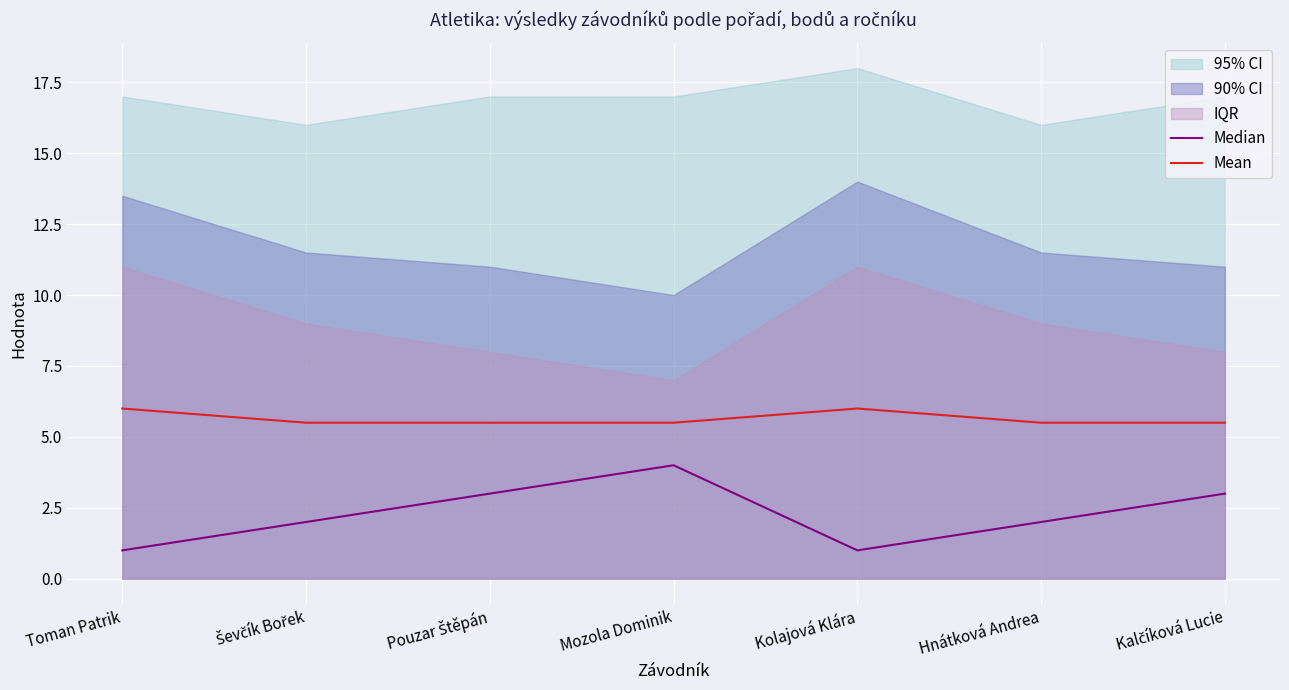

Reading left to right, transcribe all the data shown in this chart.

Median: Toman Patrik=1.0	Ševčík Bořek=2.0	Pouzar Štěpán=3.0	Mozola Dominik=4.0	Kolajová Klára=1.0	Hnátková Andrea=2.0	Kalčíková Lucie=3.0
Mean: Toman Patrik=6.0	Ševčík Bořek=5.5	Pouzar Štěpán=5.5	Mozola Dominik=5.5	Kolajová Klára=6.0	Hnátková Andrea=5.5	Kalčíková Lucie=5.5